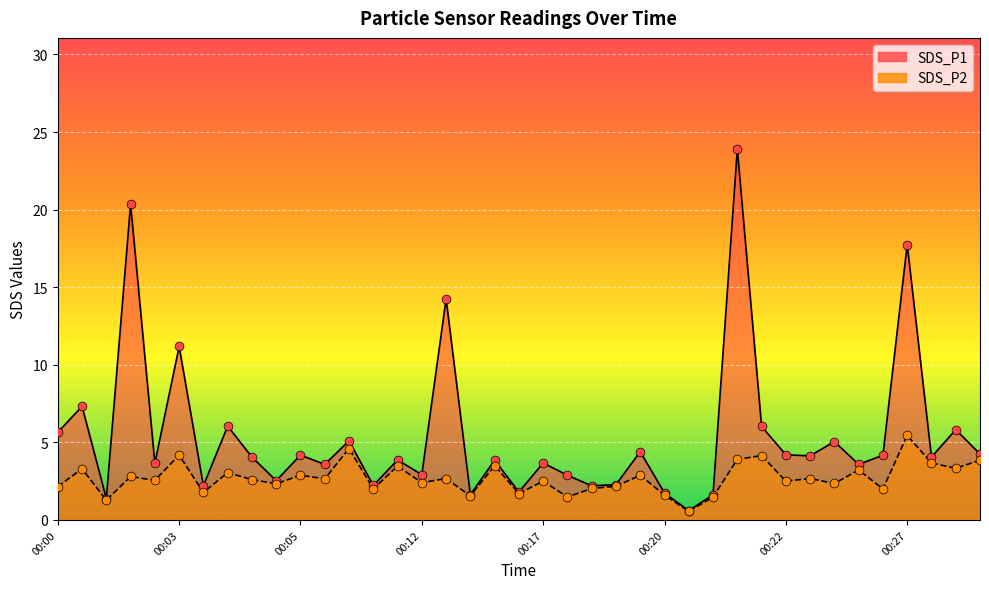

Which series contains the lowest Y value?

SDS_P2